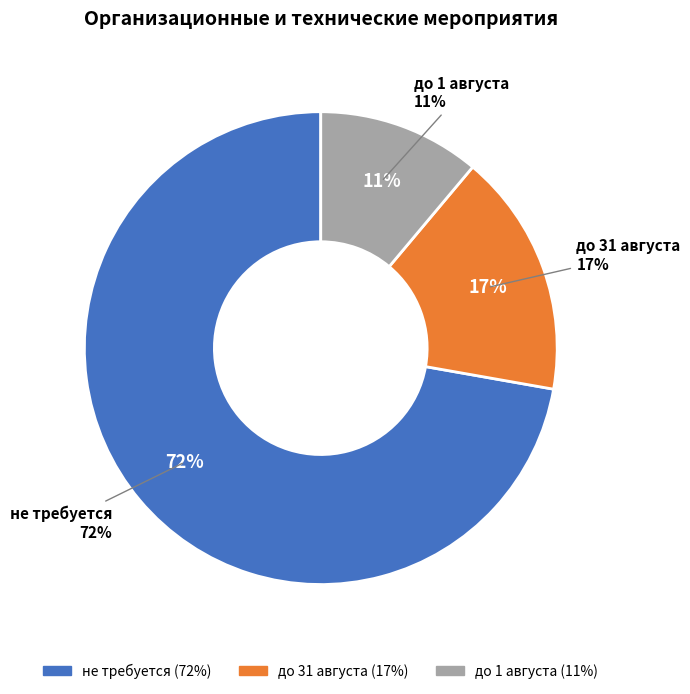

Is it true that до 1 августа is 25% of the pie?

False